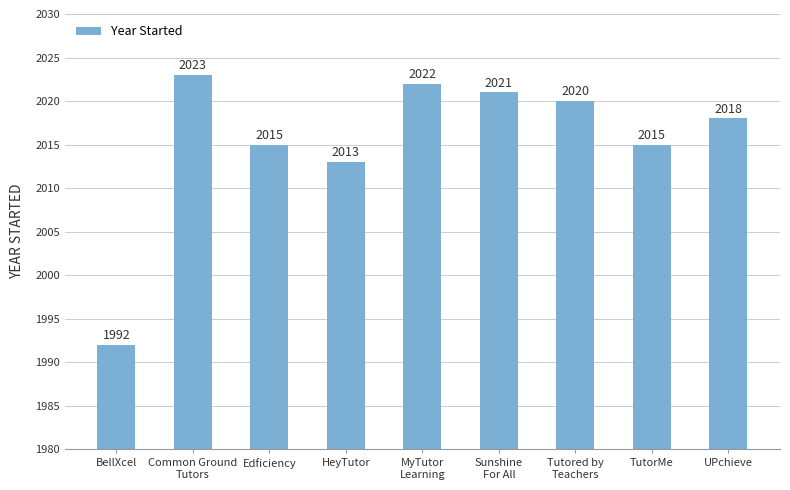

What is the minimum value shown in the chart?

1992